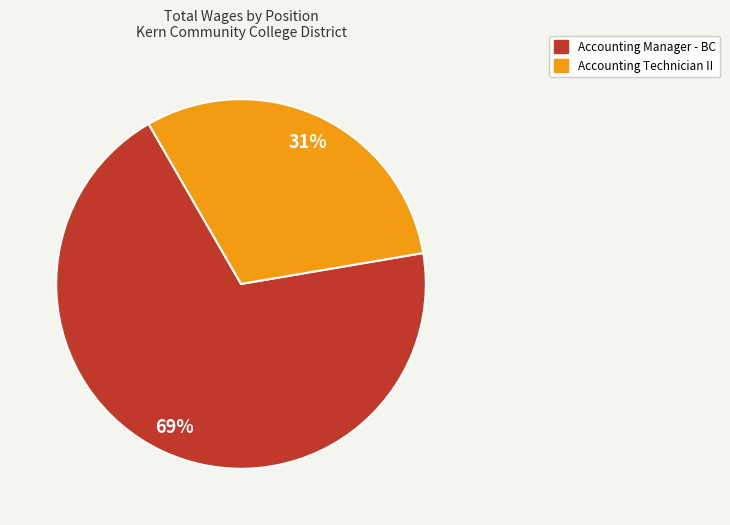

What is the ratio of the value at Accounting Technician II to the value at Accounting Manager - BC?

0.4